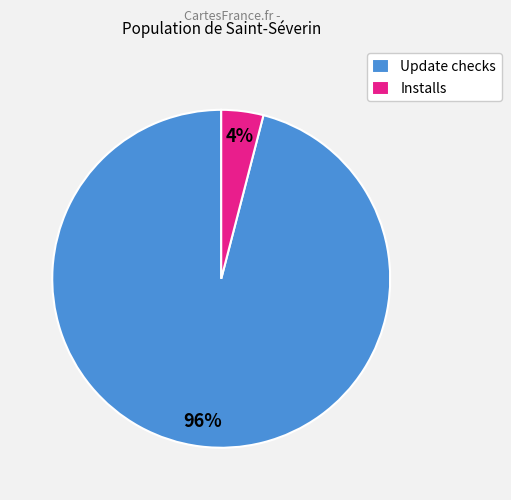

Which has a higher value, Installs or Update checks?

Update checks